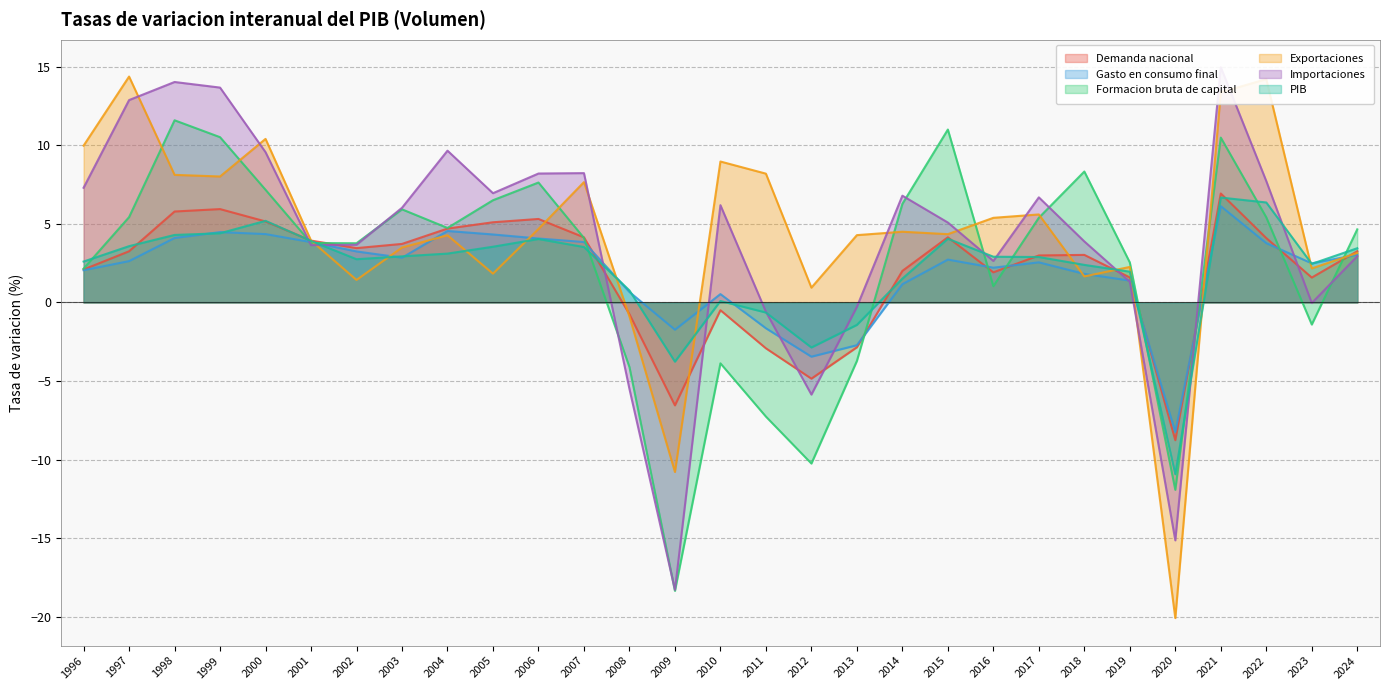

Which series ends up on top after the final intersection of Exportaciones and Formacion bruta de capital?

Formacion bruta de capital